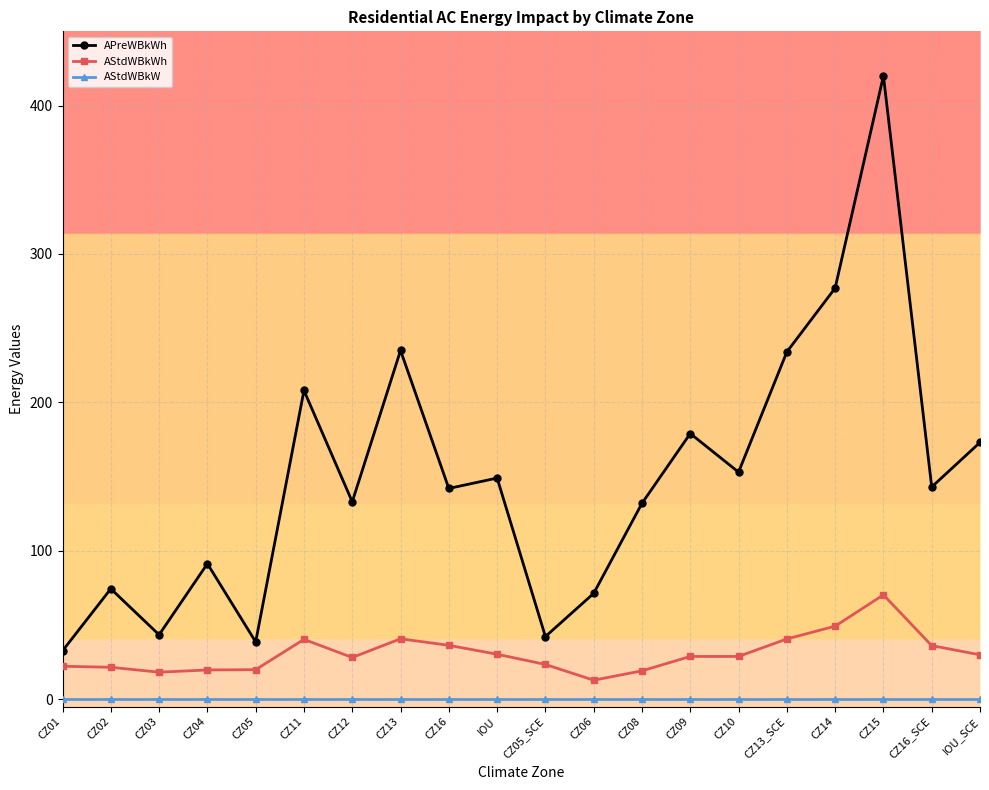

Rank the series at CZ03 from highest to lowest value.

APreWBkWh, AStdWBkWh, AStdWBkW